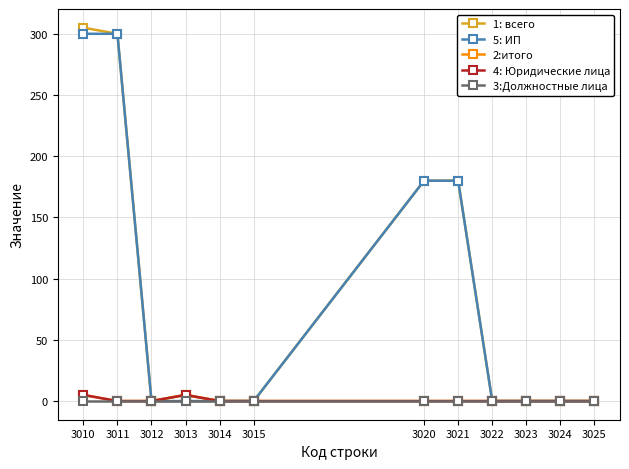

Is this an area chart (filled region under the line)?

No